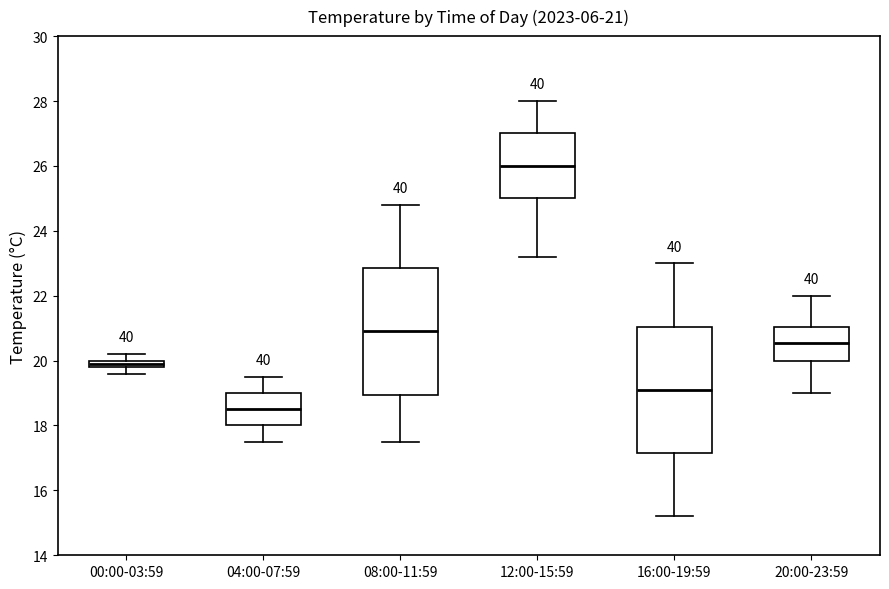

Which box's median line is the lowest?

04:00-07:59